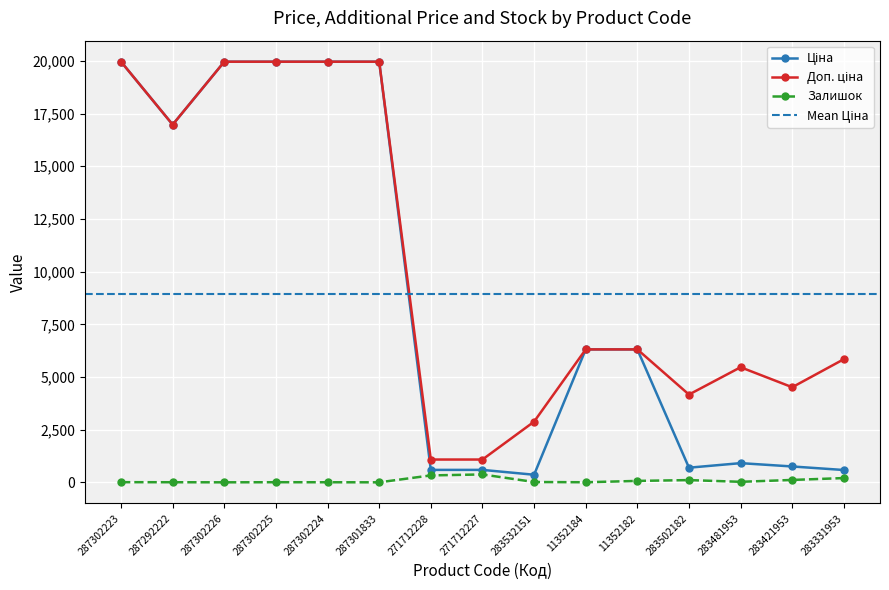

How many values in the Ціна series exceed 6308?

8